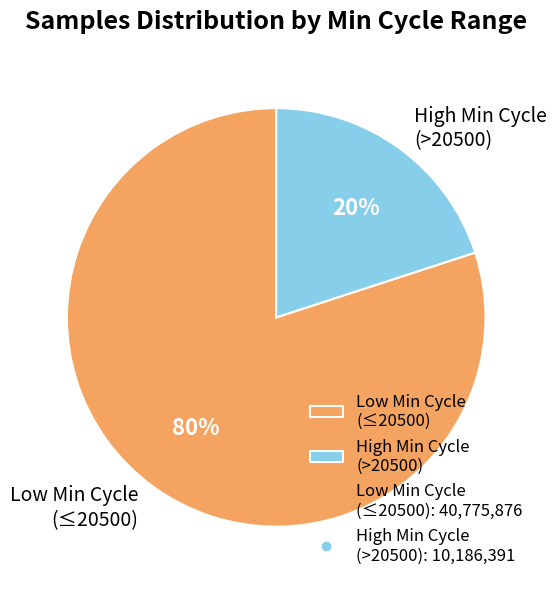

How many segments does this pie chart have?

2